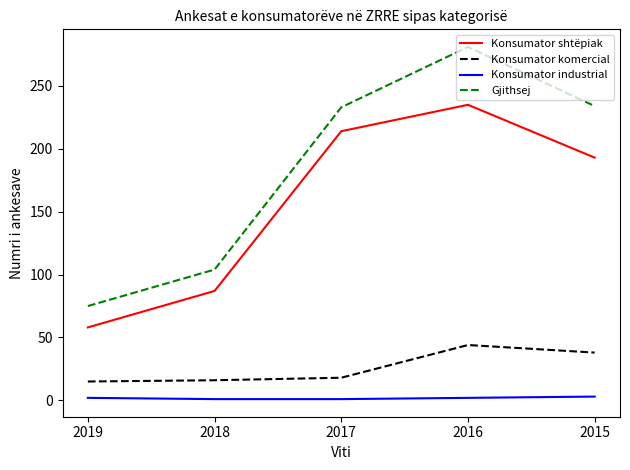

Which series has the widest spread of values?

Gjithsej